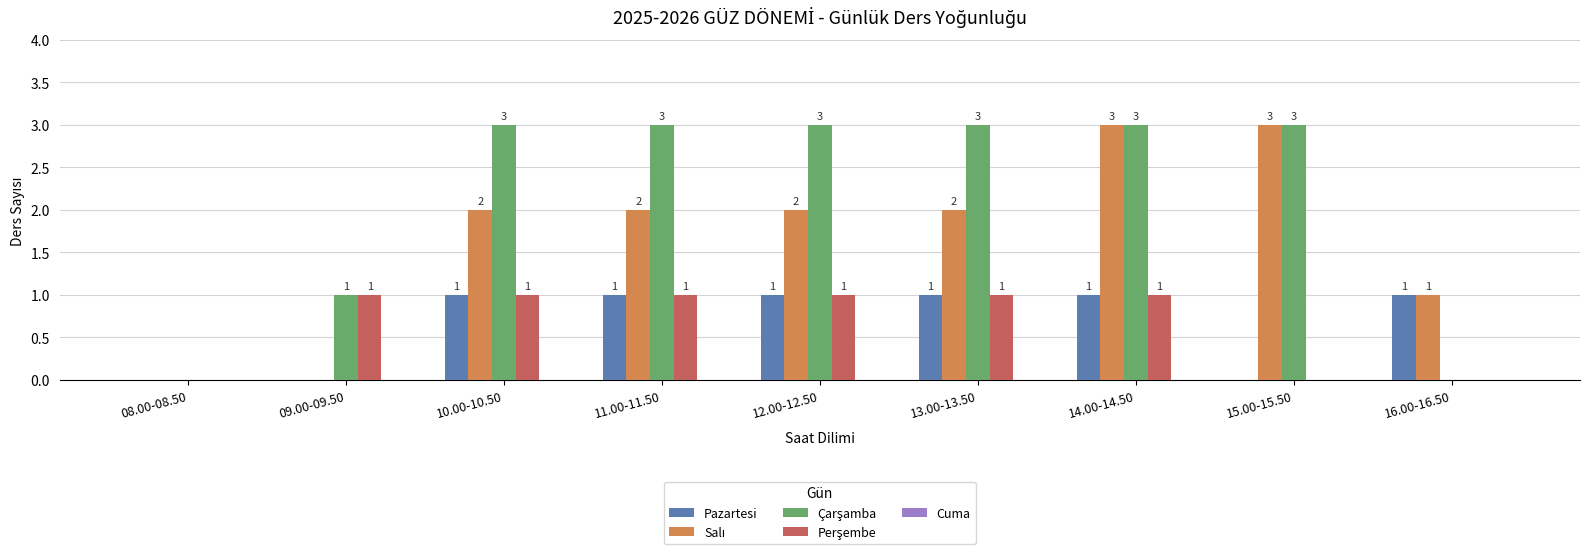

The value of Pazartesi at 14.00-14.50 is 1. True or false?

True